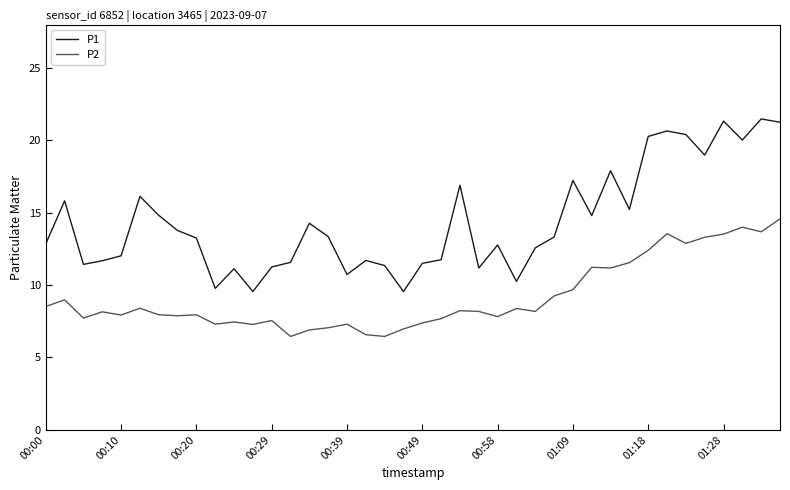

What is the minimum value shown in the chart?

6.5